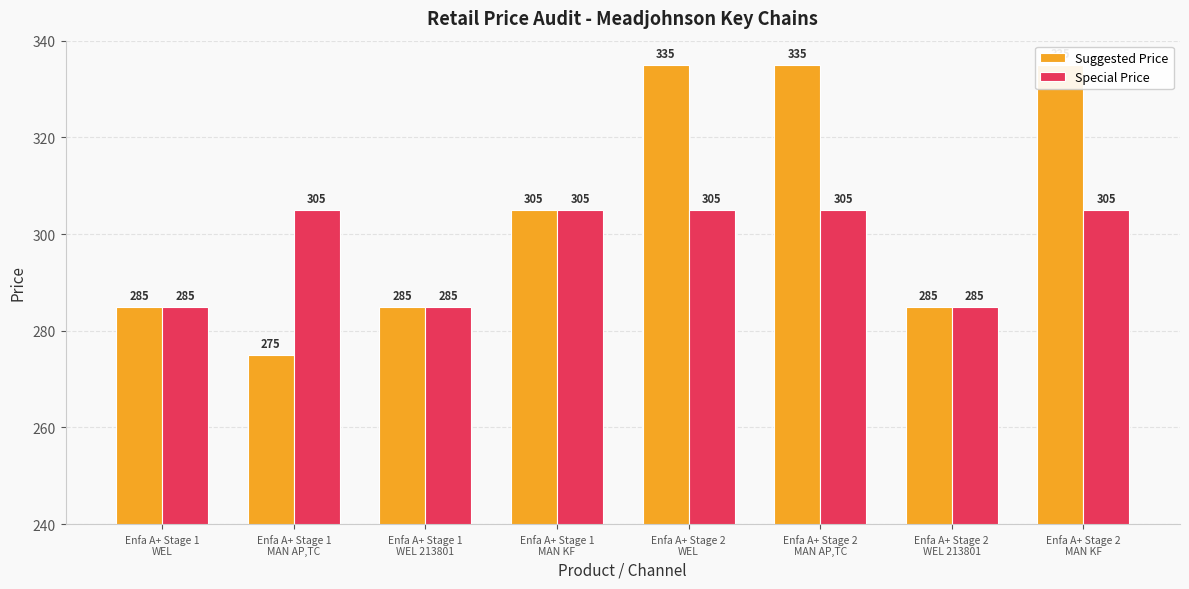

Between Enfa A+ Stage 2
WEL and Enfa A+ Stage 2
MAN AP,TC, which is larger?

Enfa A+ Stage 2
WEL